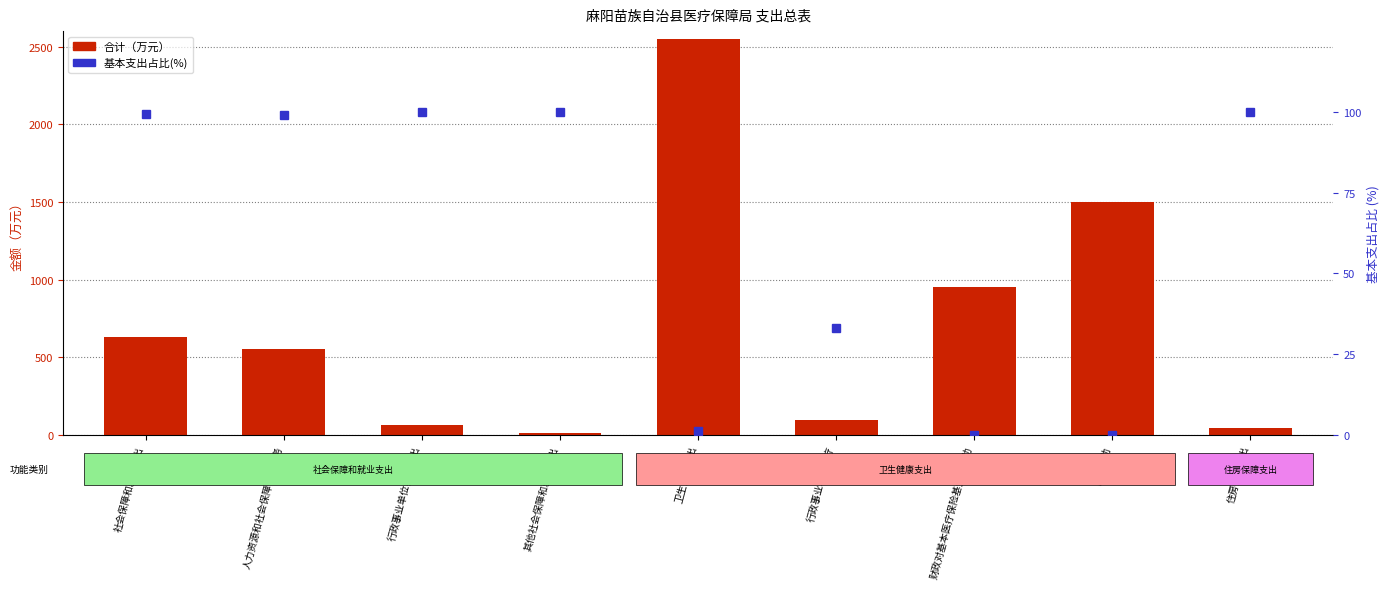

What is the difference between the 合计 values at 行政事业单位养老支出 and 医疗救助?

1438.7